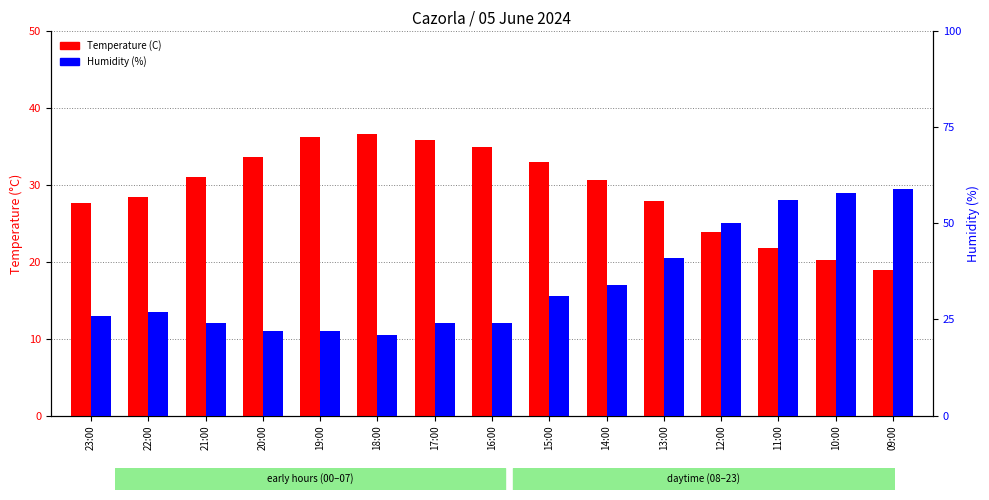

Reading right to left, list all the values displayed in this chart.

Temperature (C): 18.9	20.2	21.8	23.9	27.9	30.6	33.0	34.9	35.9	36.7	36.3	33.6	31.0	28.5	27.7
Humidity (%): 59.0	58.0	56.0	50.0	41.0	34.0	31.0	24.0	24.0	21.0	22.0	22.0	24.0	27.0	26.0